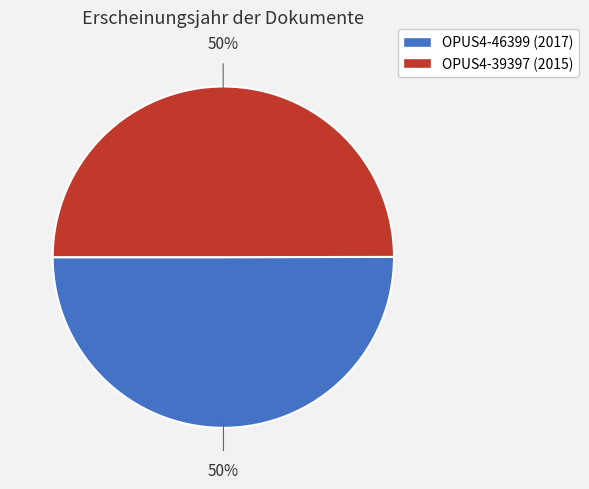

The OPUS4-39397 slice represents 57% of the pie. True or false?

False